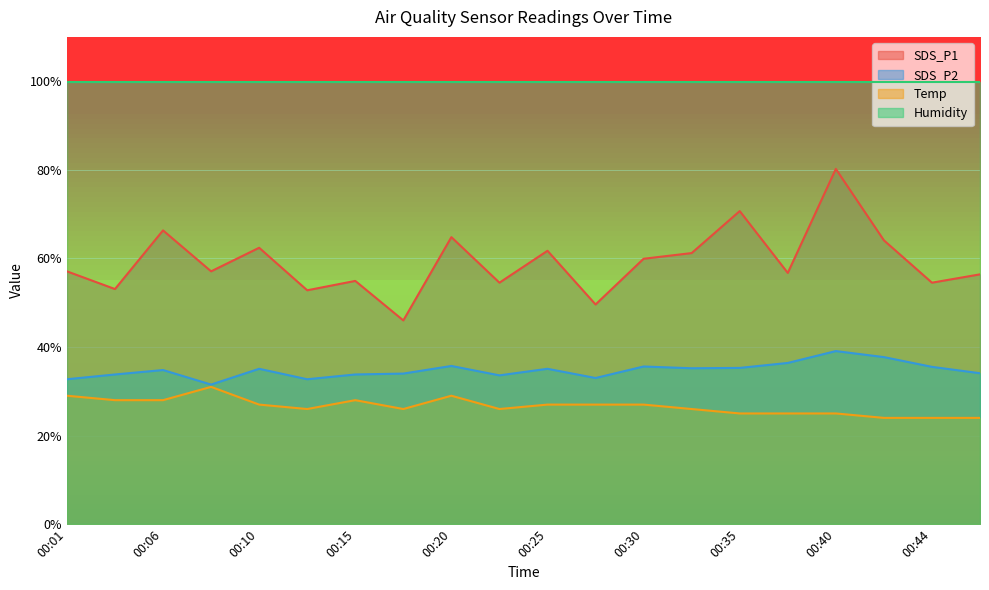

What is the value of the Temp point at the 17th from the left?

25.0